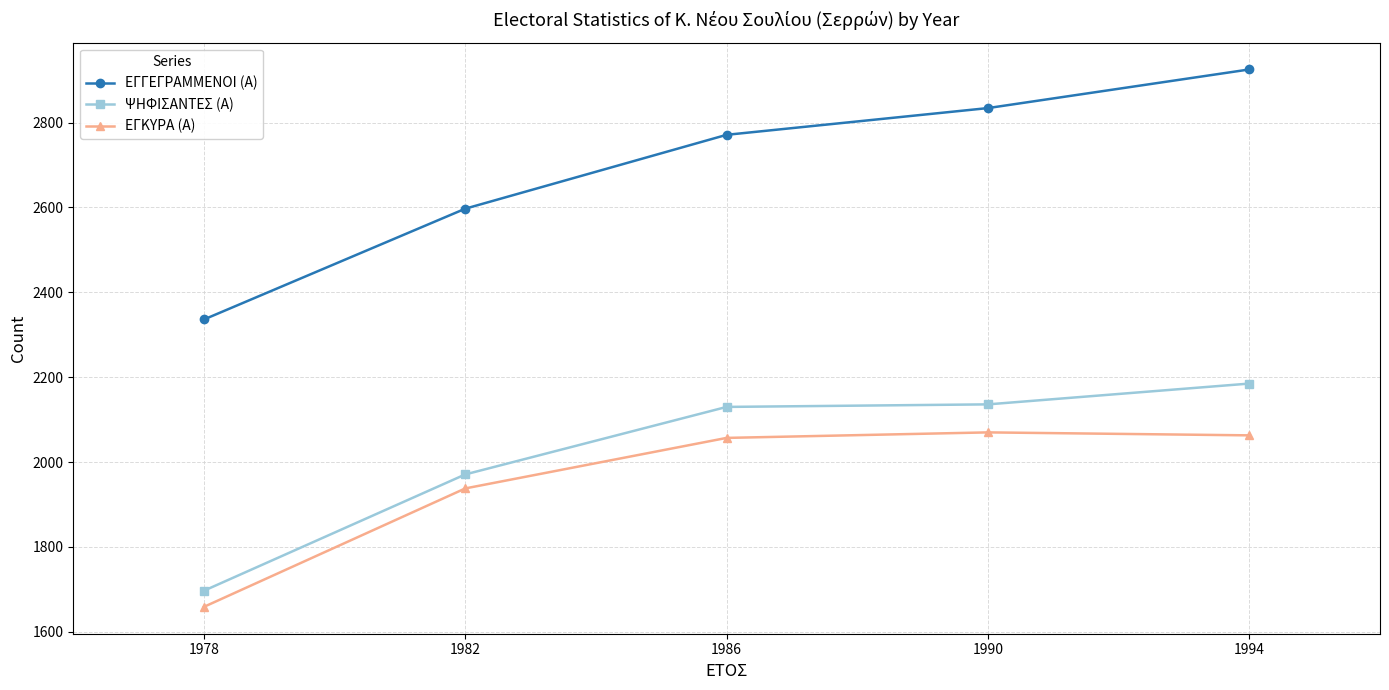

At which category does the chart reach its minimum across all series?

1978